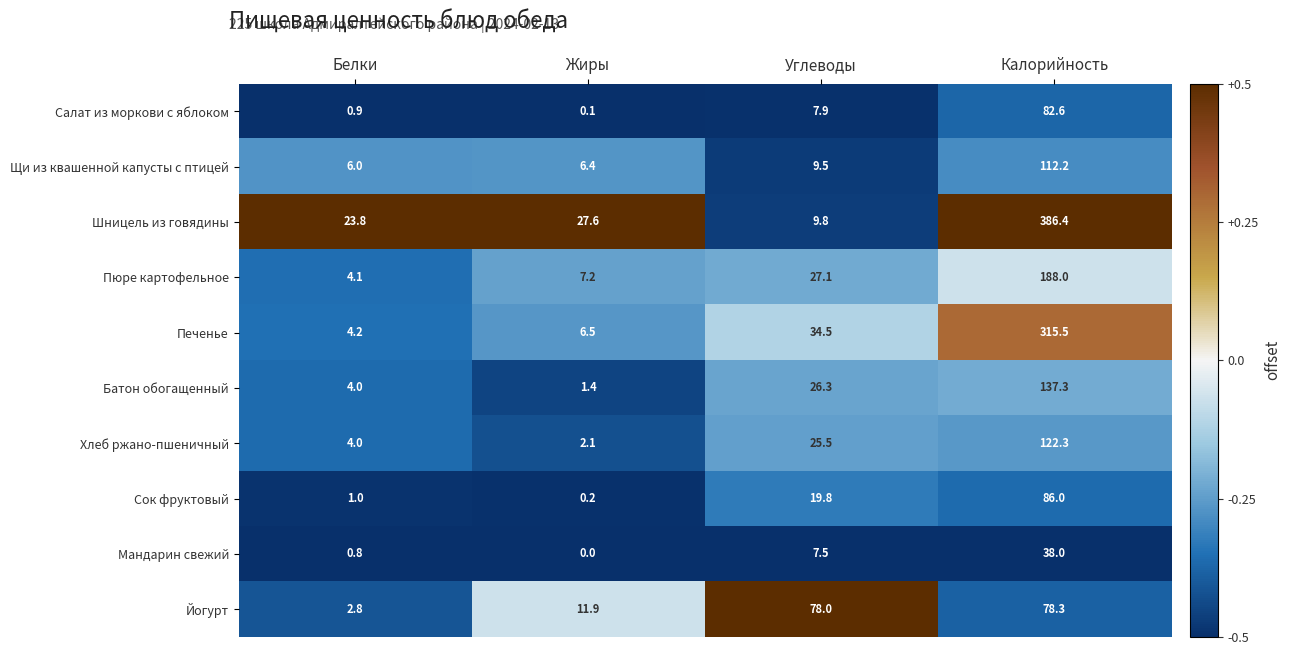

Which series changed the most between Жиры and Калорийность?

Шницель из говядины